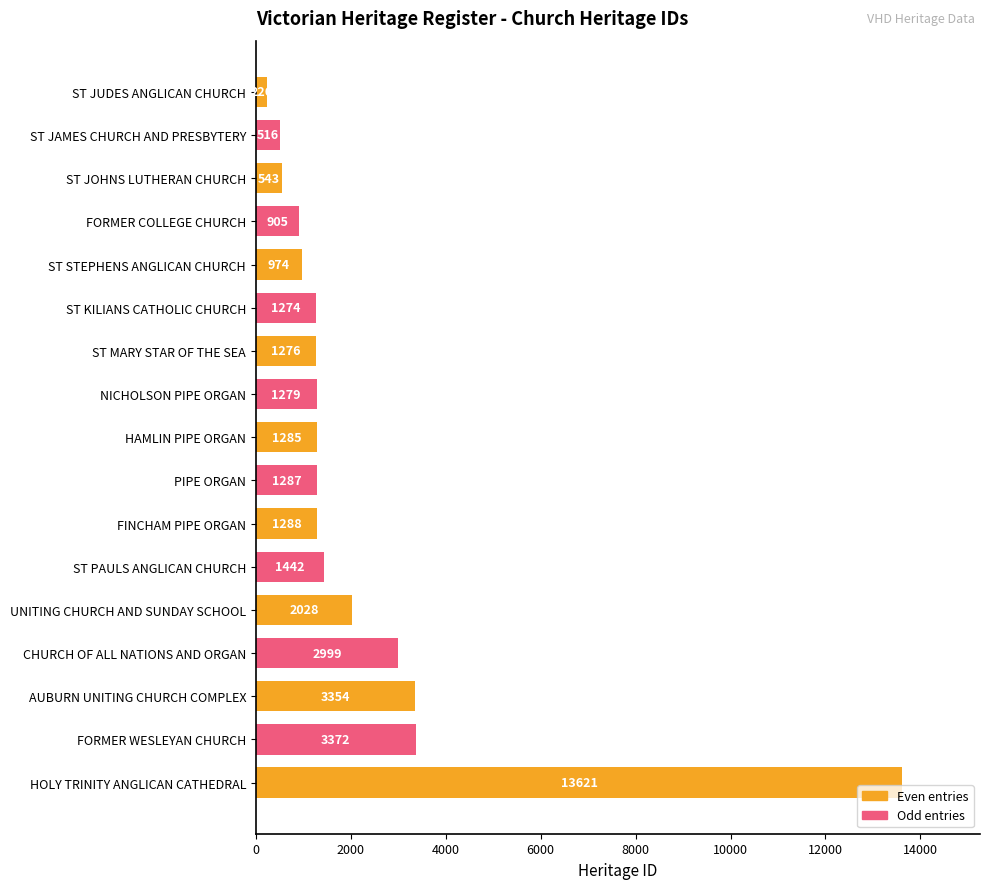

Reading top to bottom, transcribe all the data shown in this chart.

ST JUDES ANGLICAN CHURCH=226	ST JAMES CHURCH AND PRESBYTERY=516	ST JOHNS LUTHERAN CHURCH=543	FORMER COLLEGE CHURCH=905	ST STEPHENS ANGLICAN CHURCH=974	ST KILIANS CATHOLIC CHURCH=1274	ST MARY STAR OF THE SEA=1276	NICHOLSON PIPE ORGAN=1279	HAMLIN PIPE ORGAN=1285	PIPE ORGAN=1287	FINCHAM PIPE ORGAN=1288	ST PAULS ANGLICAN CHURCH=1442	UNITING CHURCH AND SUNDAY SCHOOL=2028	CHURCH OF ALL NATIONS AND ORGAN=2999	AUBURN UNITING CHURCH COMPLEX=3354	FORMER WESLEYAN CHURCH=3372	HOLY TRINITY ANGLICAN CATHEDRAL=13621